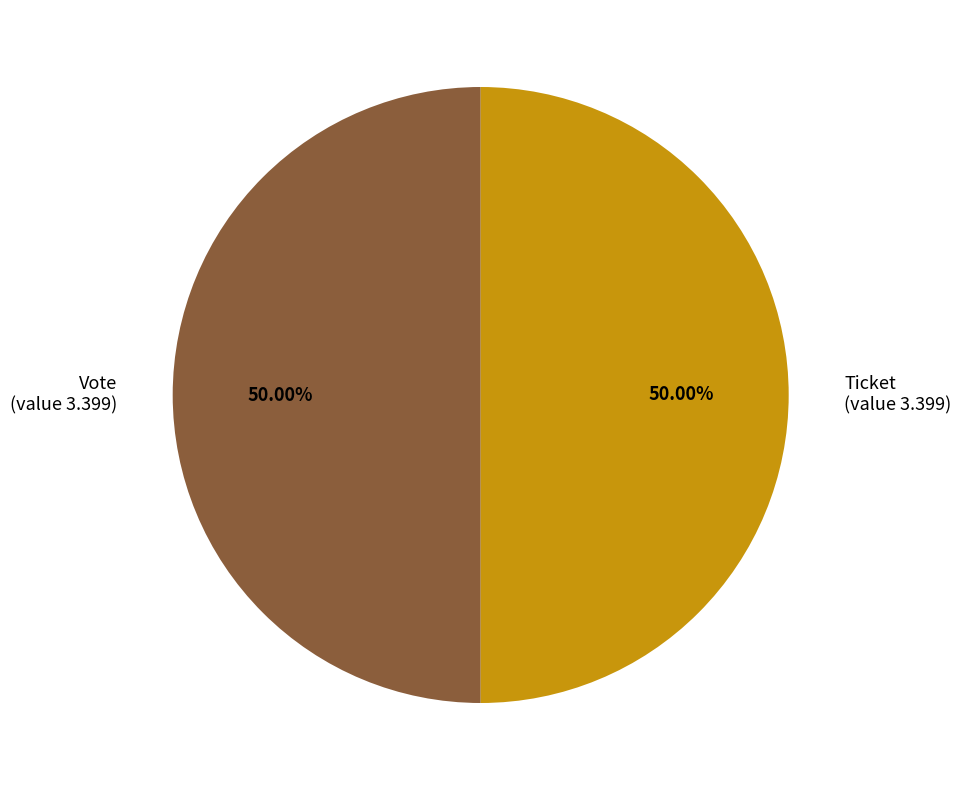

To the nearest percent, what is the difference between the largest and smallest slice percentages?

0%